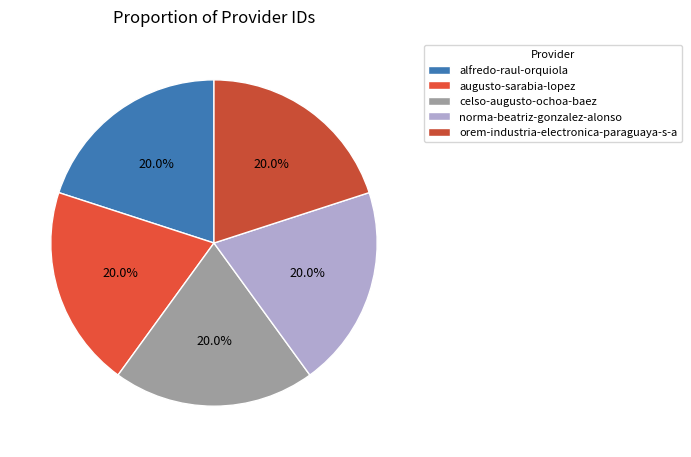

Which has a higher value, celso-augusto-ochoa-baez or norma-beatriz-gonzalez-alonso?

norma-beatriz-gonzalez-alonso